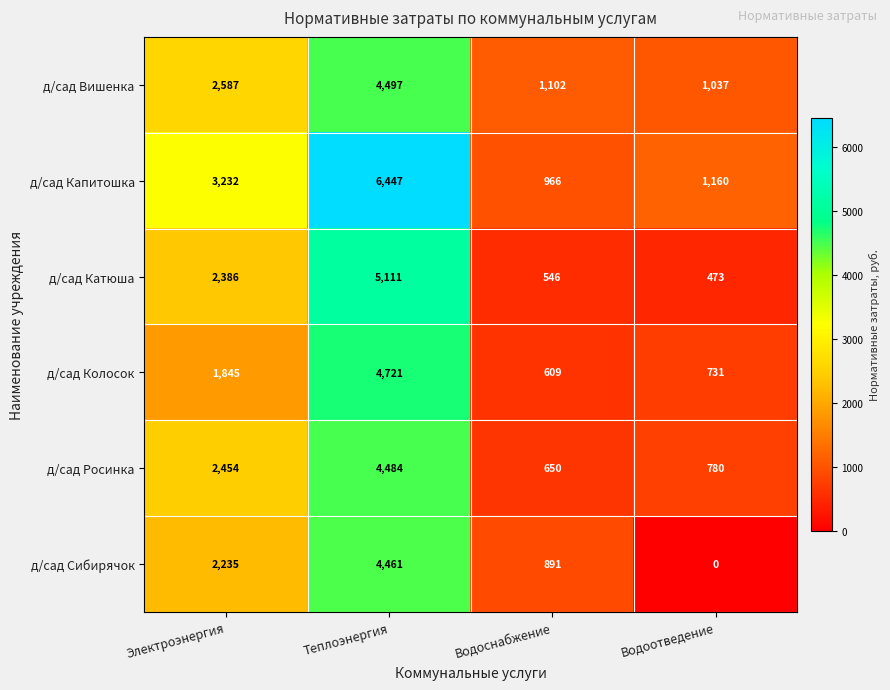

What is the difference between the maximum and minimum values in the д/сад Вишенка series?

3460